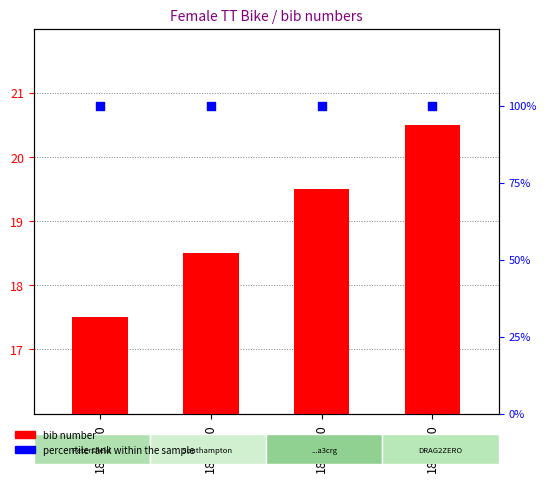

At how many categories does at least one series exceed 28?

4